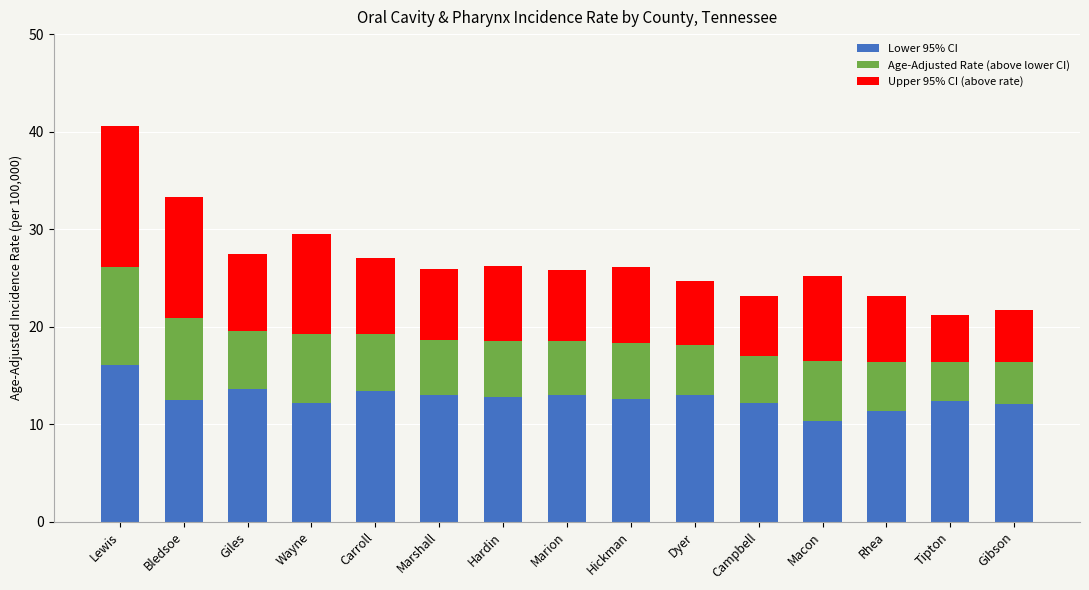

At which category is the sum across all series the highest?

Lewis